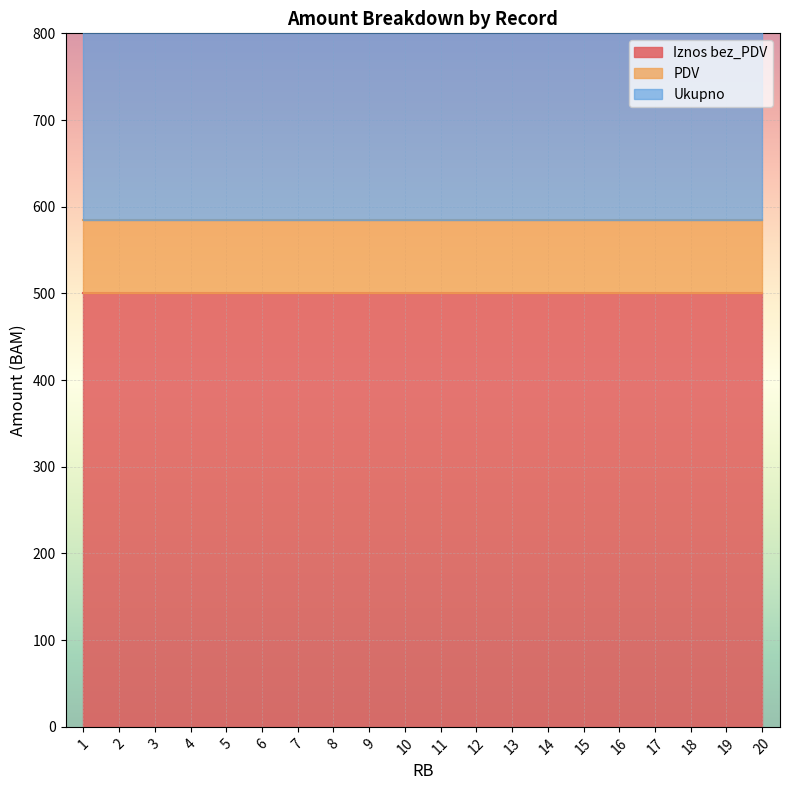

The value of Iznos bez_PDV at 12 is 500. True or false?

True